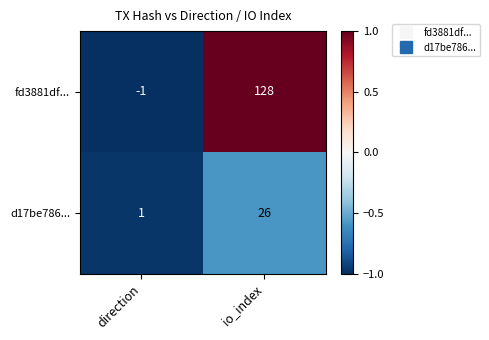

List the series in order of their overall mean, highest first.

fd3881df..., d17be786...